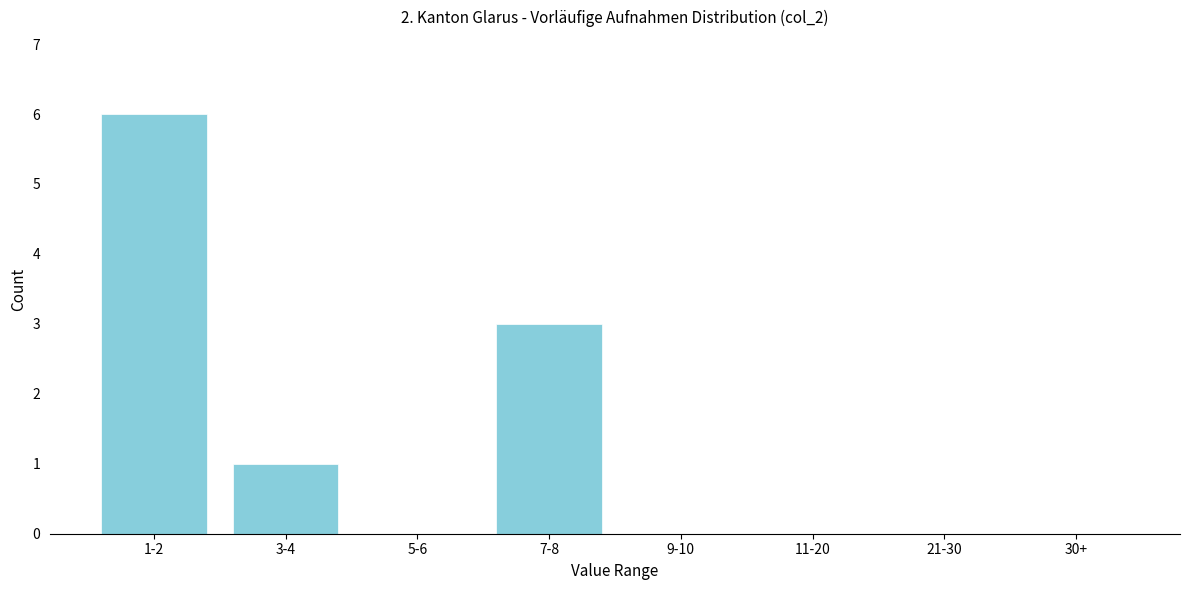

Reading left to right, transcribe all the data shown in this chart.

1-2=6	3-4=1	5-6=0	7-8=3	9-10=0	11-20=0	21-30=0	30+=0